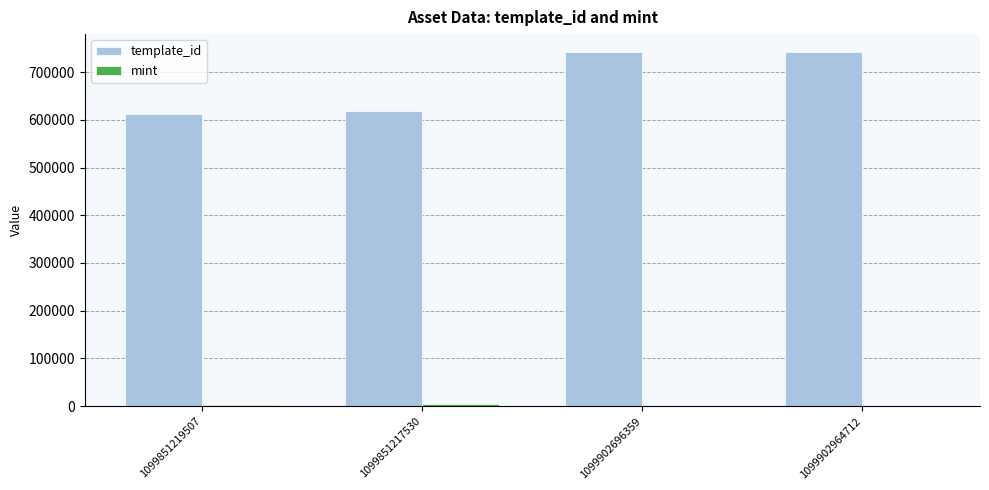

Which series changed the most between 1099851217530 and 1099902696359?

template_id